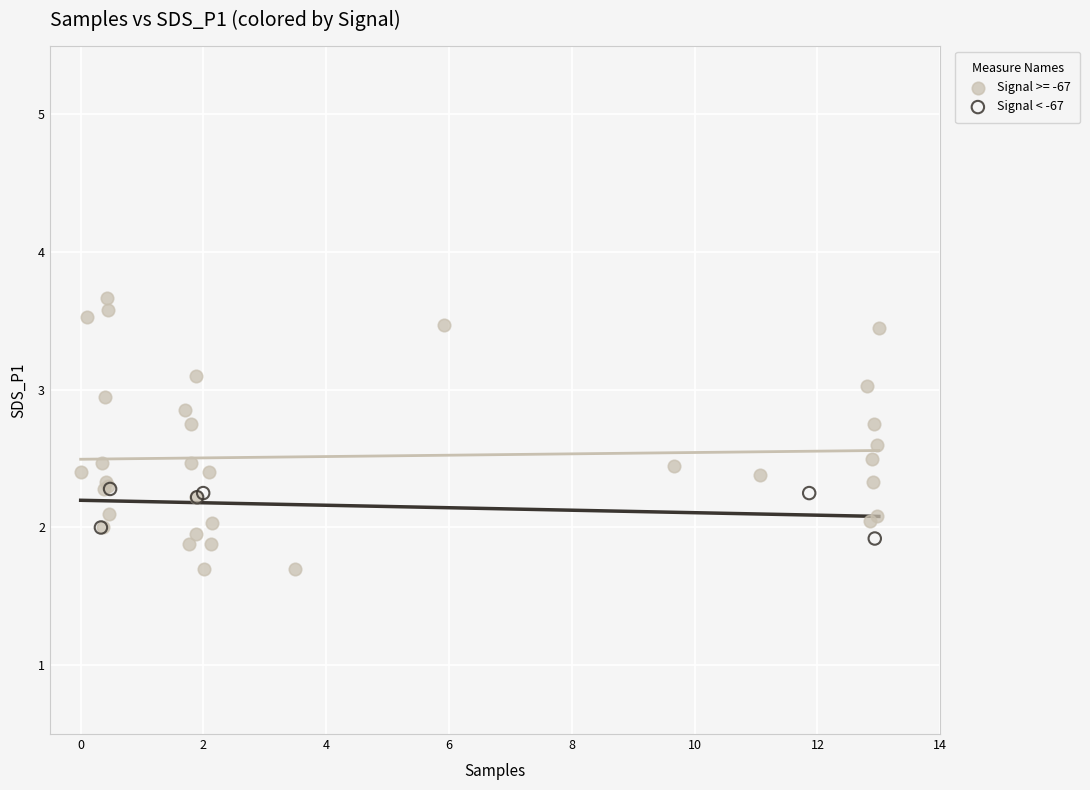

Which series reaches the maximum Y coordinate?

Signal >= -67